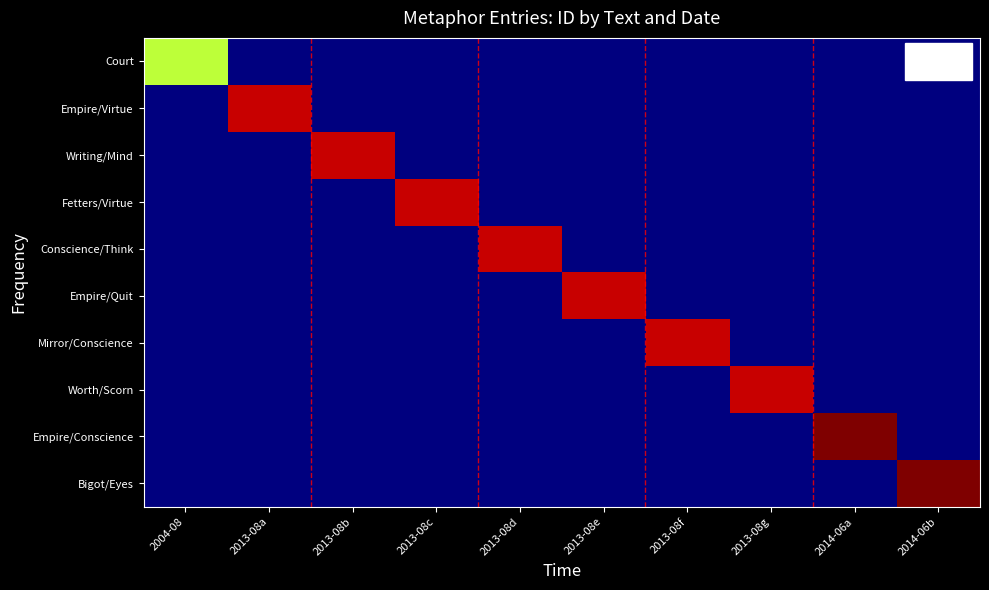

What is the spread (max minus min) of values at 2013-08d?

0.9